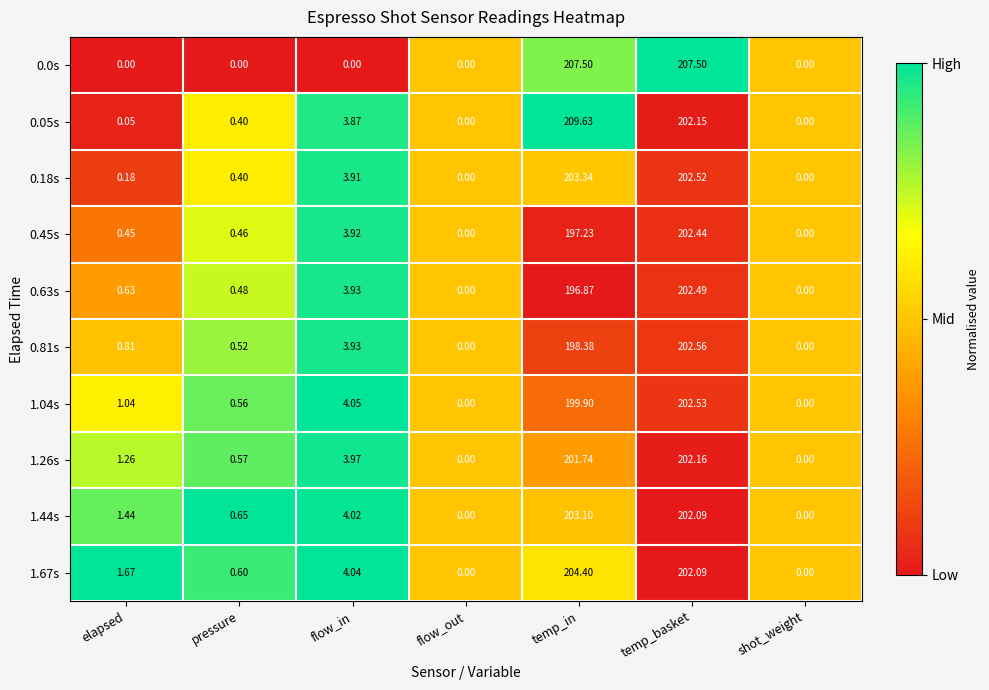

Is the value of 1.44s at temp_in greater than the value of 0.18s at flow_in?

Yes